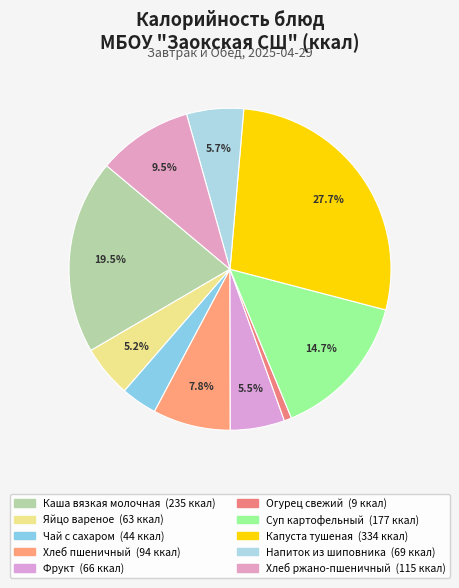

Rank the categories by value from lowest to highest.

Огурец свежий, Чай с сахаром, Яйцо вареное, Фрукт, Напиток из шиповника, Хлеб пшеничный, Хлеб ржано-пшеничный, Суп картофельный, Каша вязкая молочная, Капуста тушеная